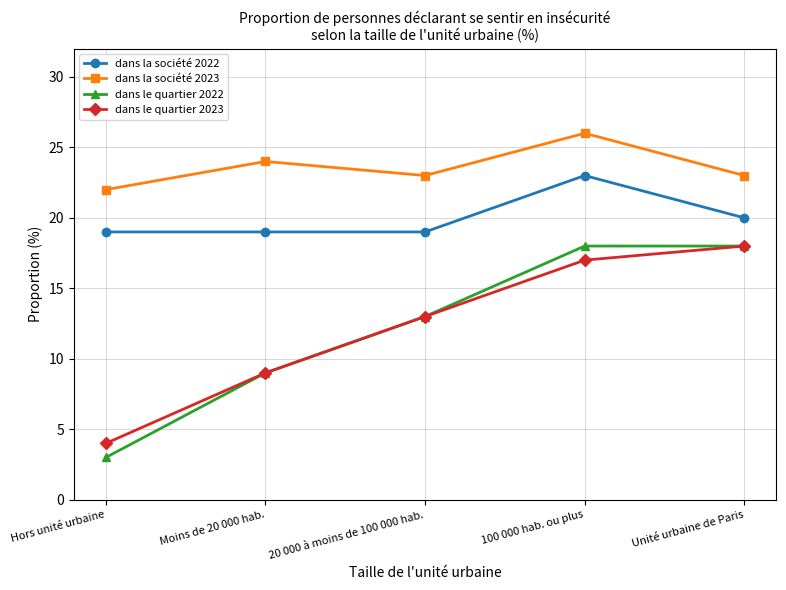

Reading left to right, what are all the values shown in this chart?

dans la société 2022: Hors unité urbaine=19	Moins de 20 000 hab.=19	20 000 à moins de 100 000 hab.=19	100 000 hab. ou plus=23	Unité urbaine de Paris=20
dans la société 2023: Hors unité urbaine=22	Moins de 20 000 hab.=24	20 000 à moins de 100 000 hab.=23	100 000 hab. ou plus=26	Unité urbaine de Paris=23
dans le quartier 2022: Hors unité urbaine=3	Moins de 20 000 hab.=9	20 000 à moins de 100 000 hab.=13	100 000 hab. ou plus=18	Unité urbaine de Paris=18
dans le quartier 2023: Hors unité urbaine=4	Moins de 20 000 hab.=9	20 000 à moins de 100 000 hab.=13	100 000 hab. ou plus=17	Unité urbaine de Paris=18